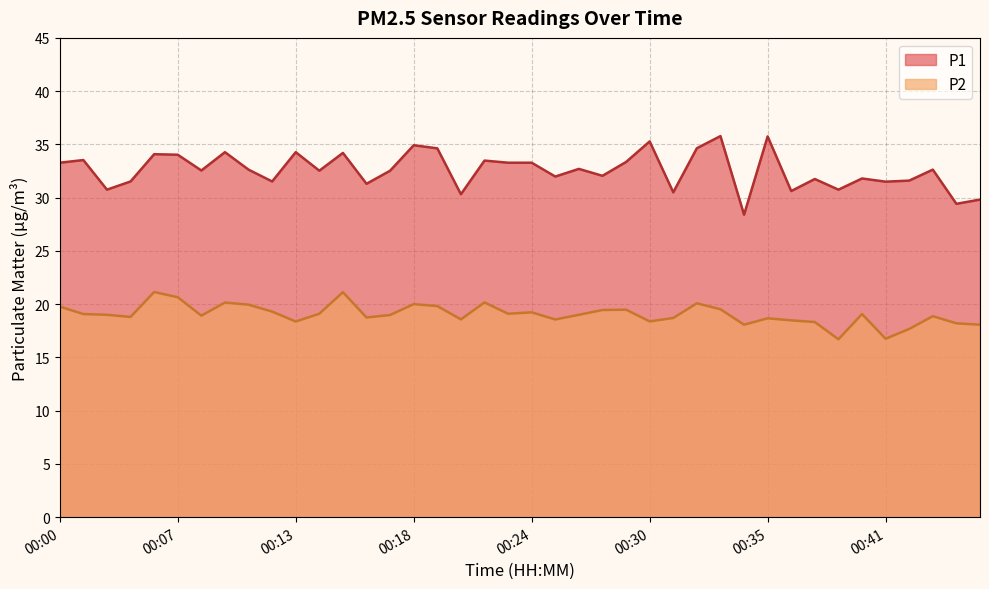

What is the value of the P2 point at the 18th from the left?

18.6